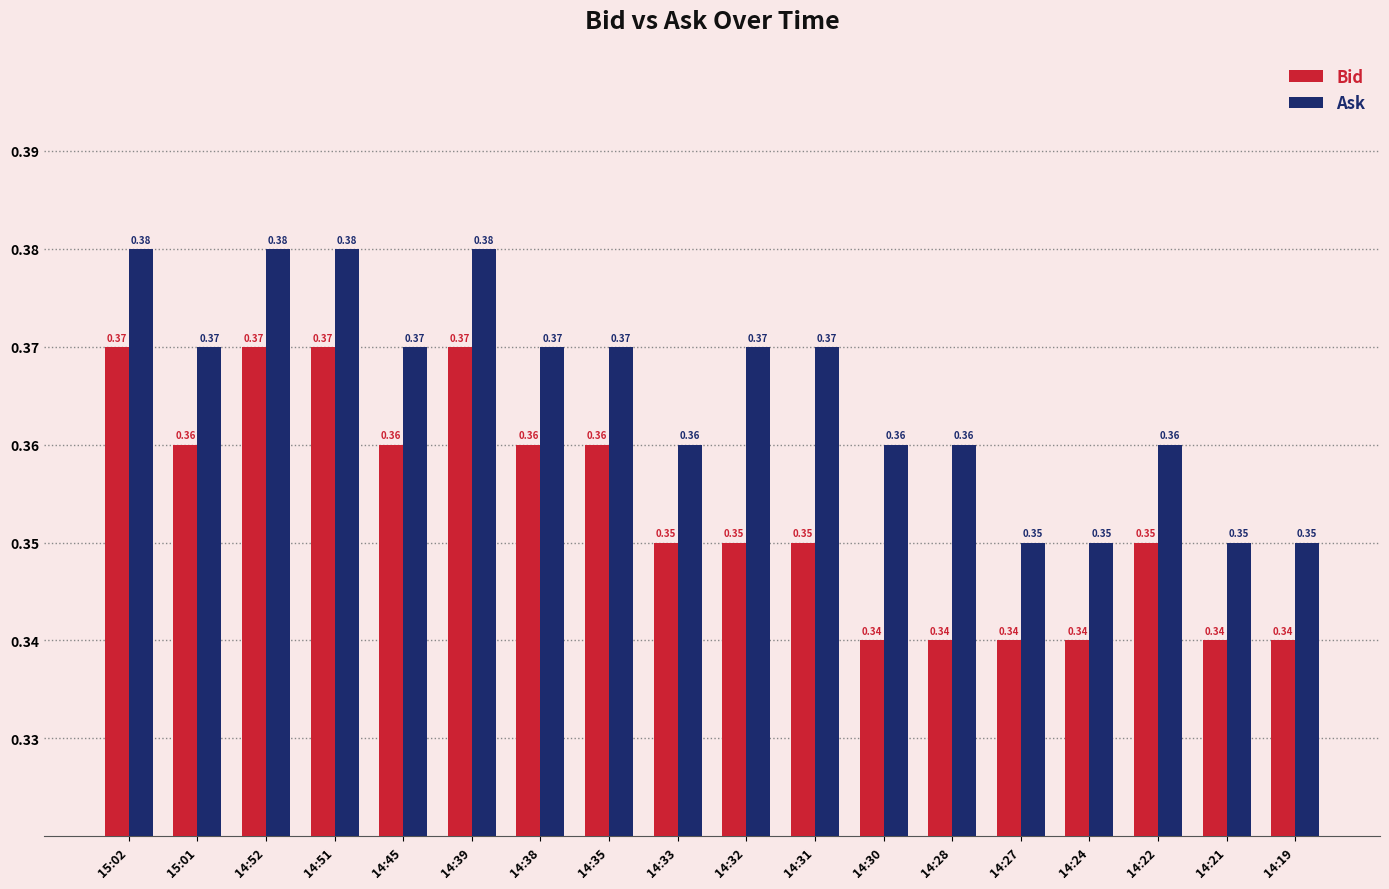

Which series has the largest total across all categories?

Ask